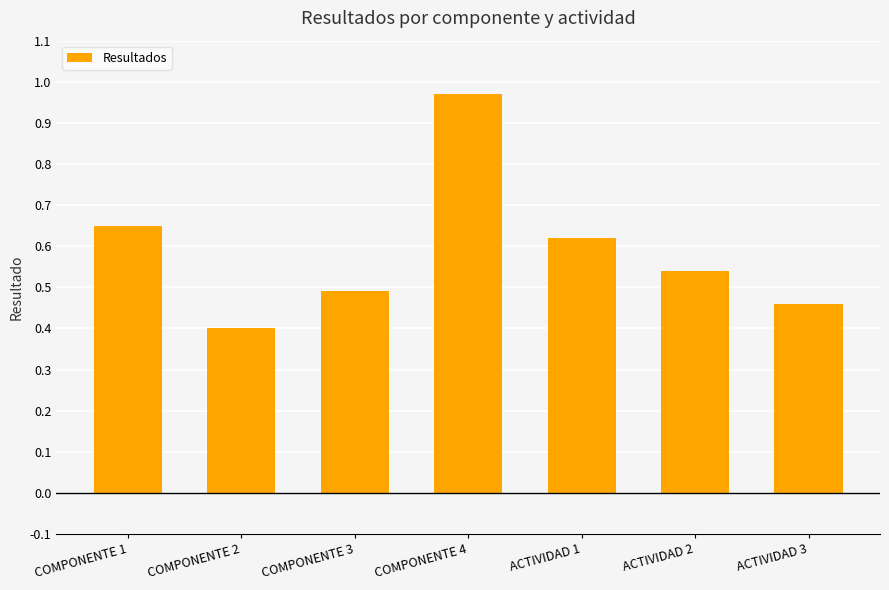

Does the chart contain any negative values?

No